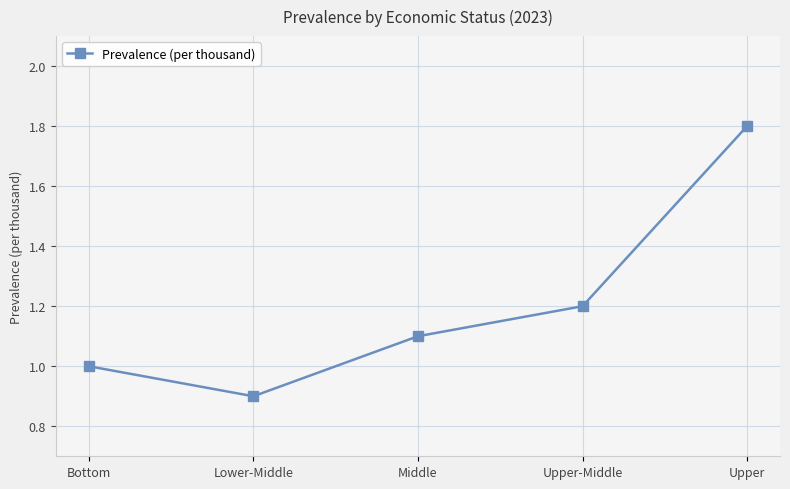

How many values are between 1 and 2?

4